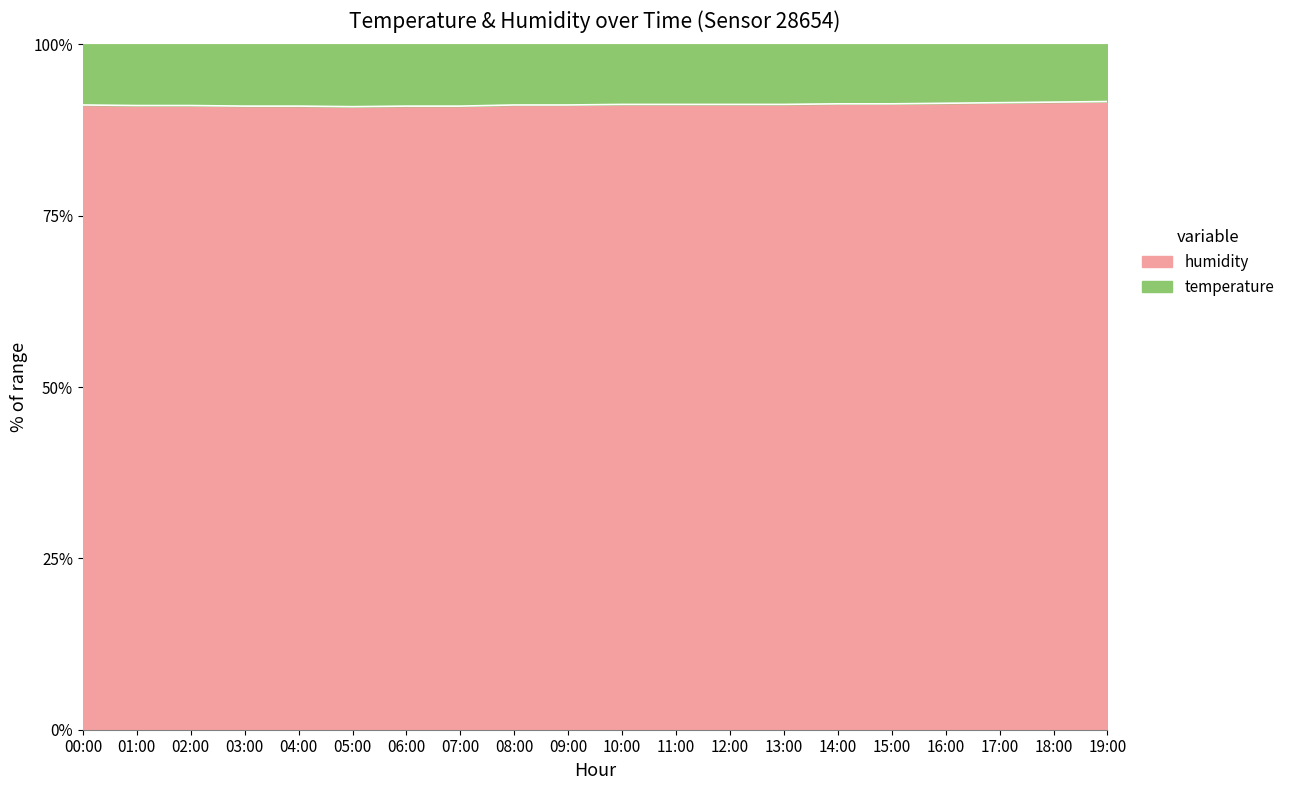

At which label is the value closest to 91?

03:00